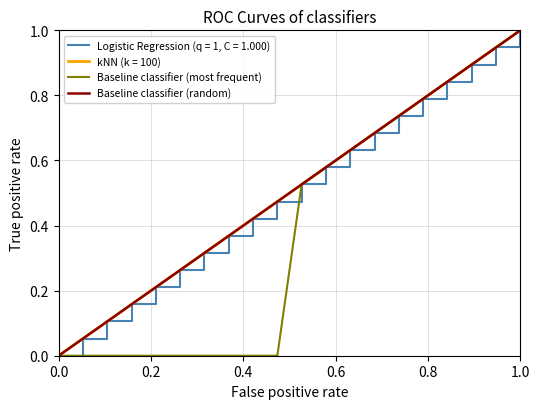

True or false: Baseline classifier (random) and Baseline classifier (most frequent) cross at least once.

False